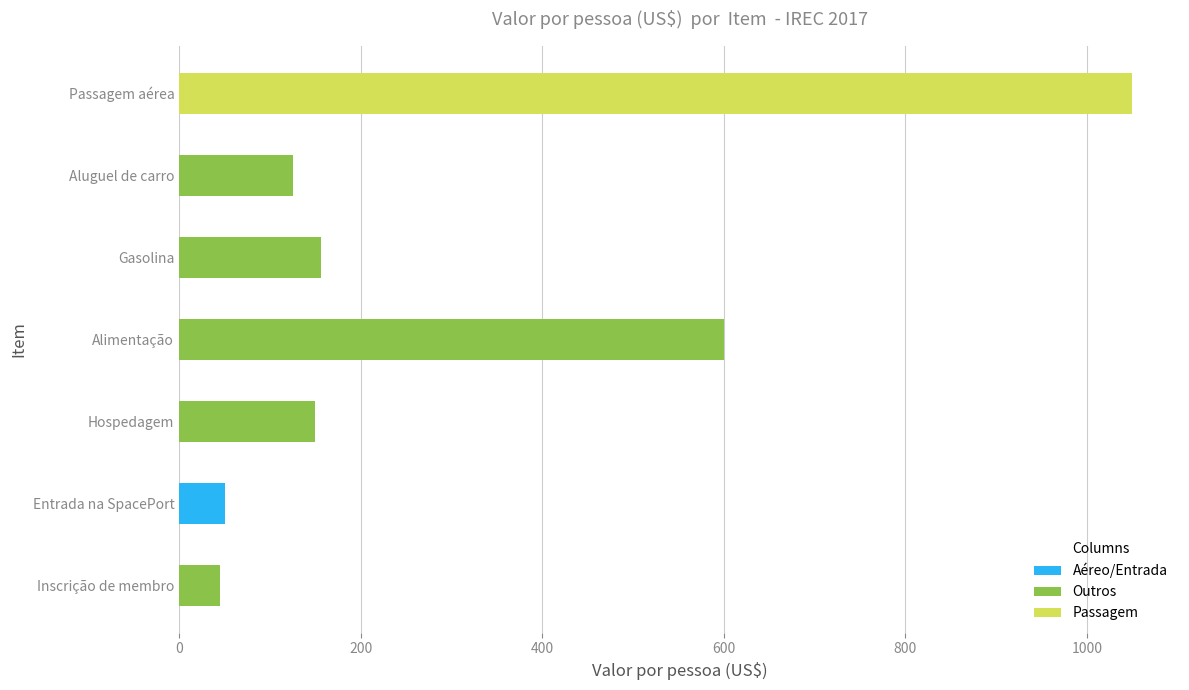

Reading right to left, what are all the values shown in this chart?

45.0	50.0	150.0	600.0	156.2	125.0	1050.0